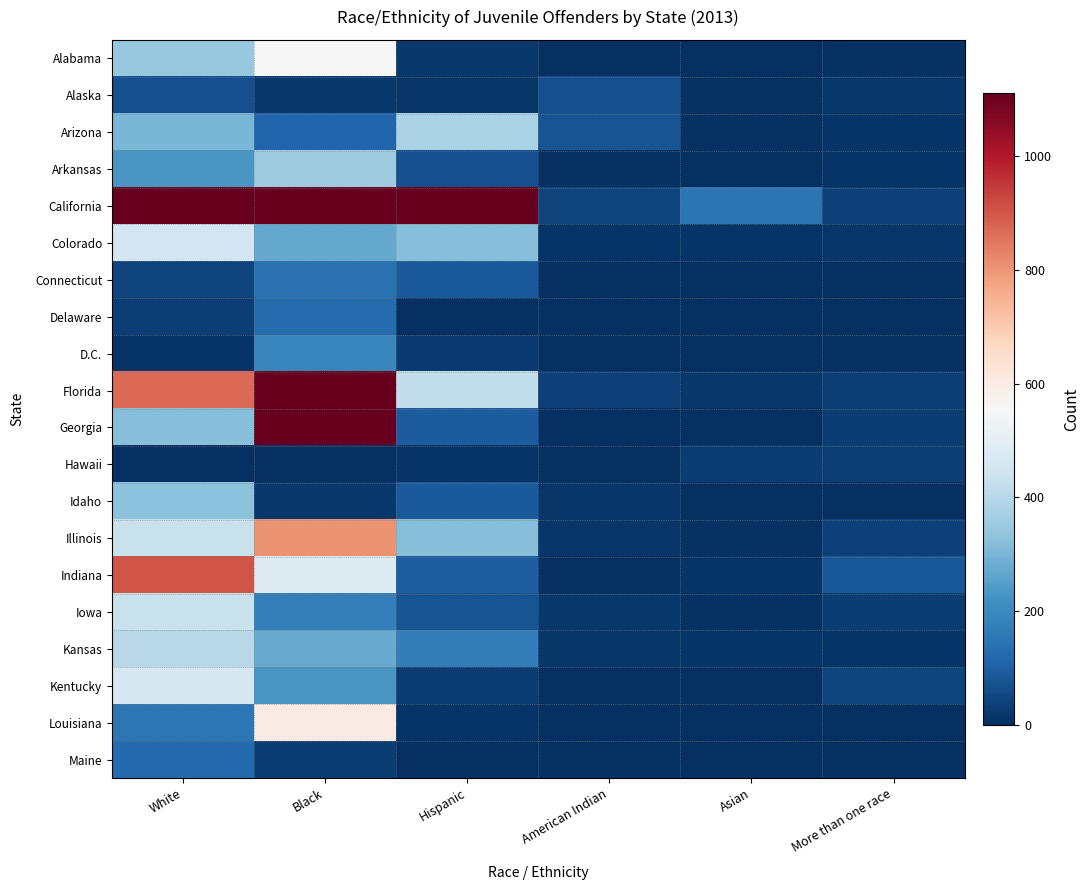

How many categories are shown in the chart?

6